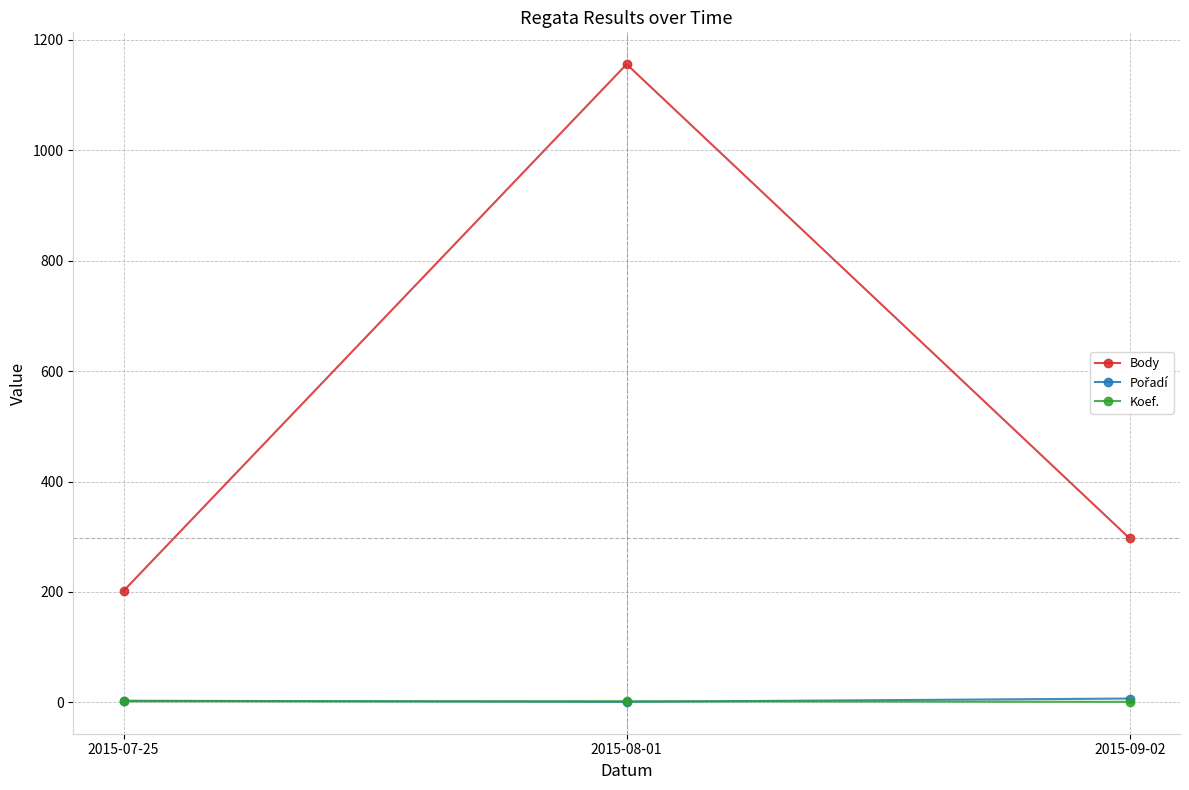

What is the spread (max minus min) of values at 2015-09-02?

296